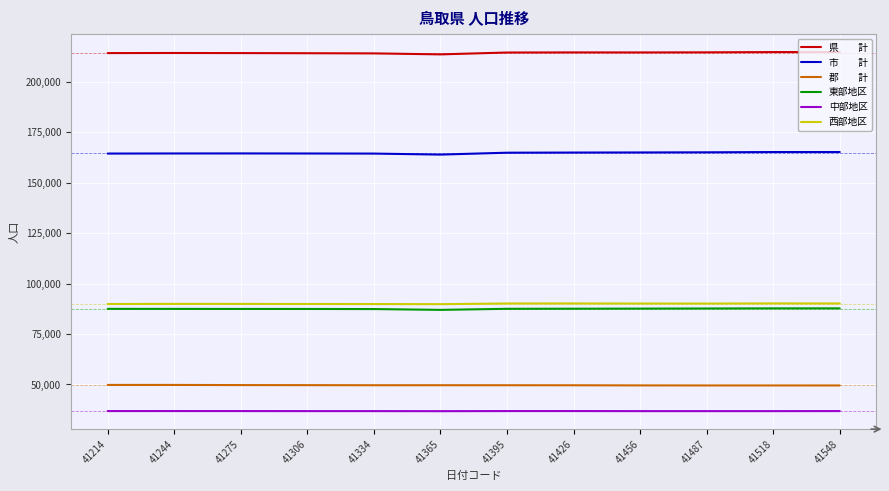

What is the total value across all series at 41365?

640488